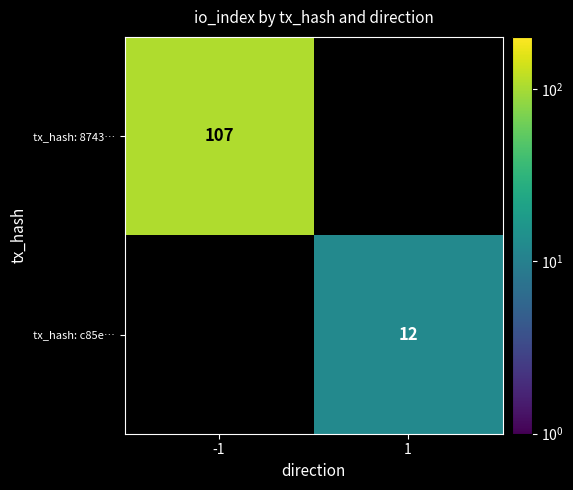

Is the value of tx_hash: 8743… at -1 greater than the value of tx_hash: c85e… at 1?

Yes